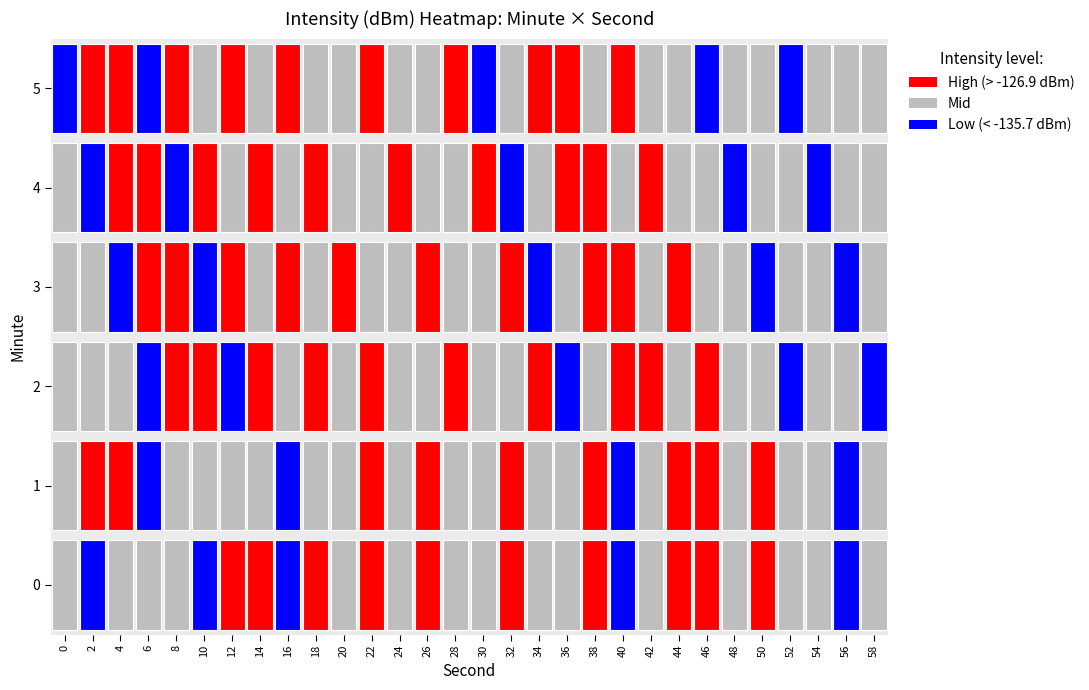

Where is 1 nearest to the value -129?

4